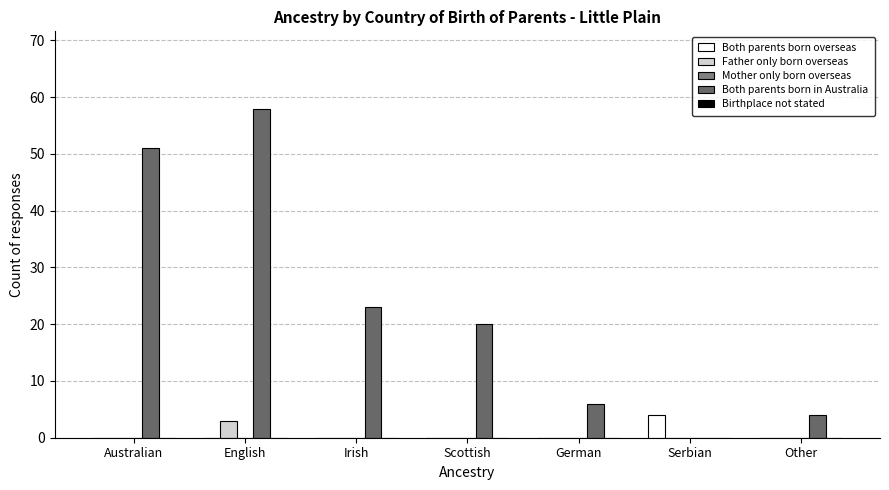

How many series are shown in this chart?

3